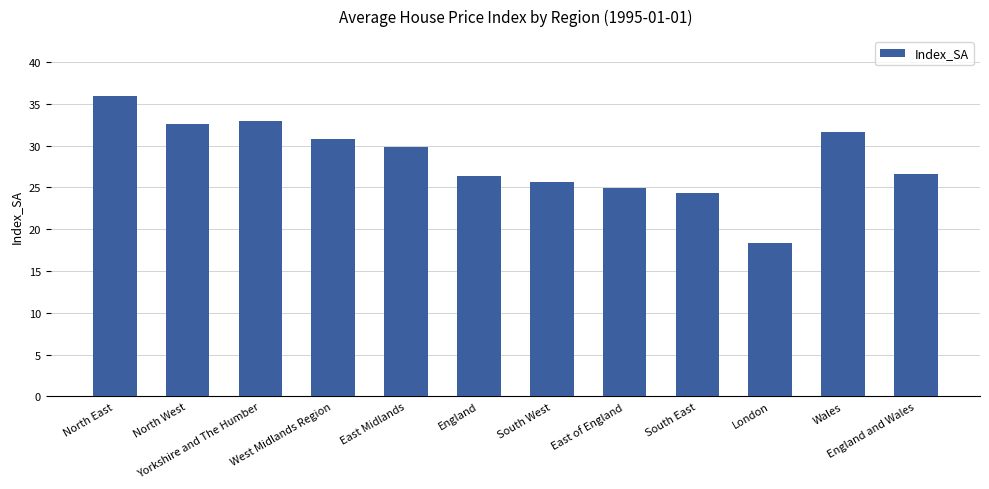

Read the value at London.

18.4